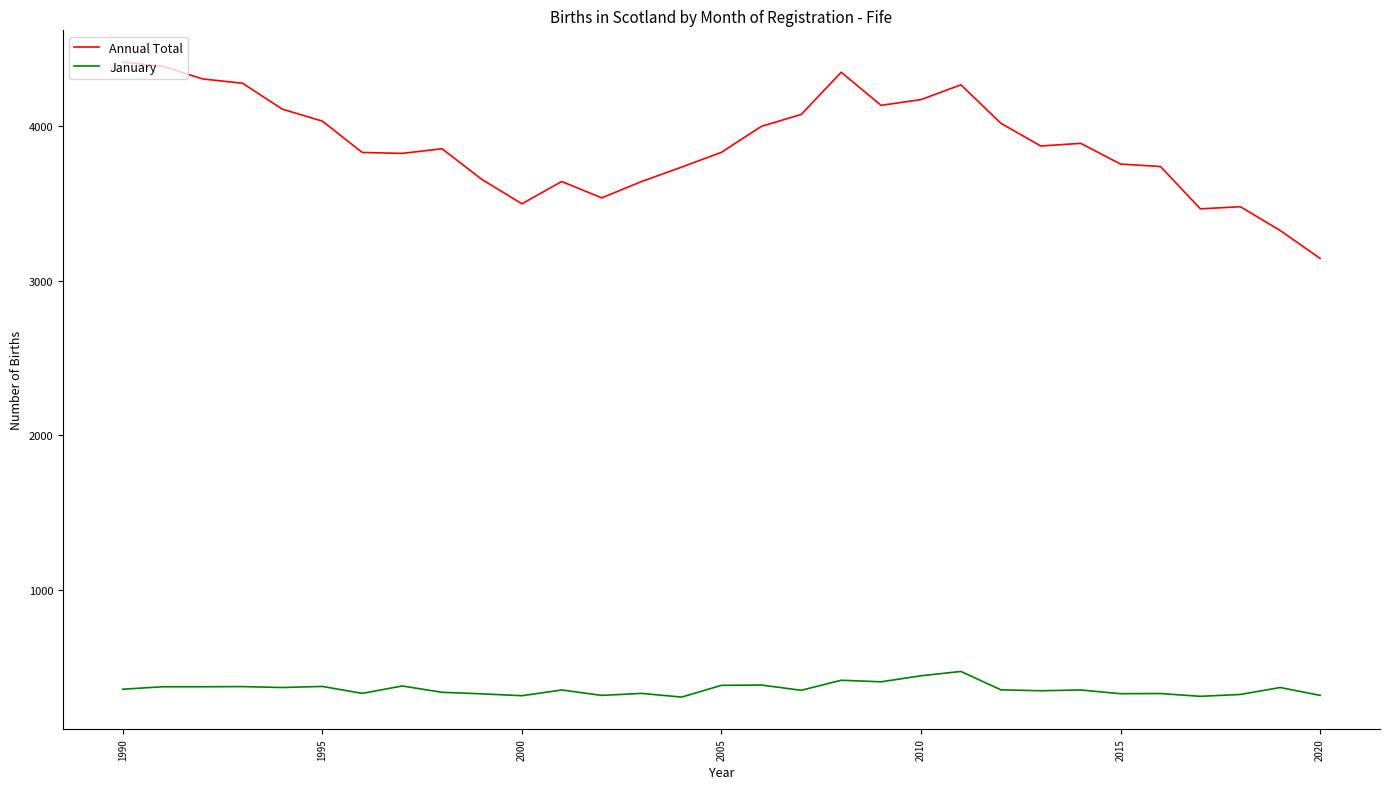

What are all the series names shown in the legend?

Annual Total, January